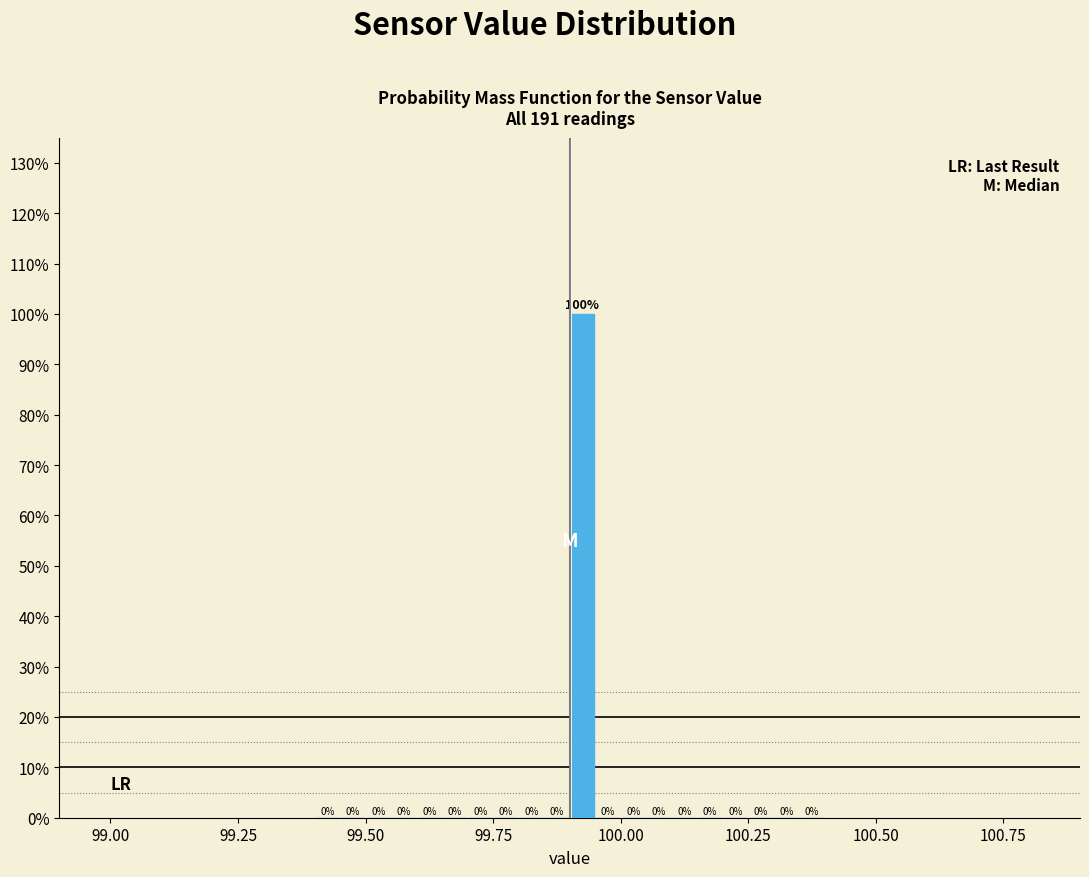

Around what value on the x-axis is the tallest bar? Give the approximate position of its centre, as read against the axis.

99.95